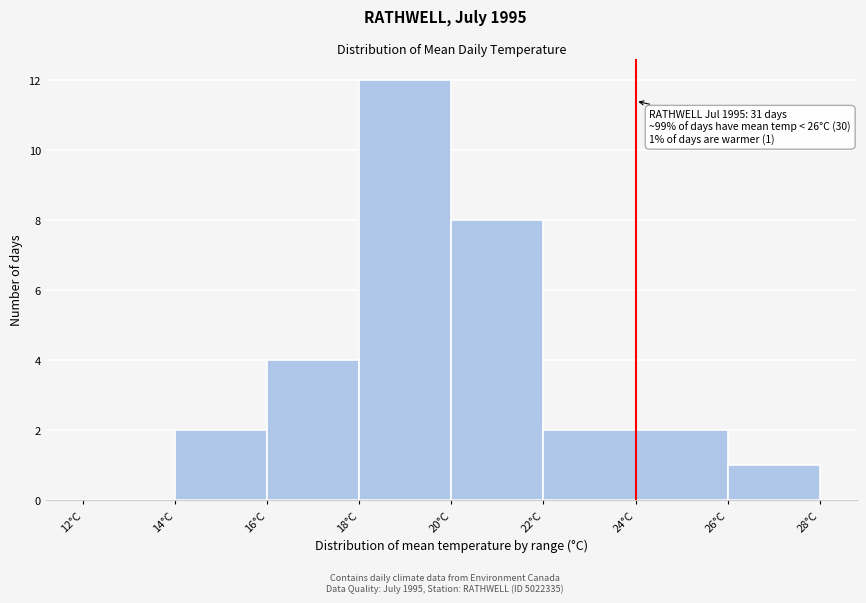

Over which range of the x-axis is the bar tallest?

18 to 20